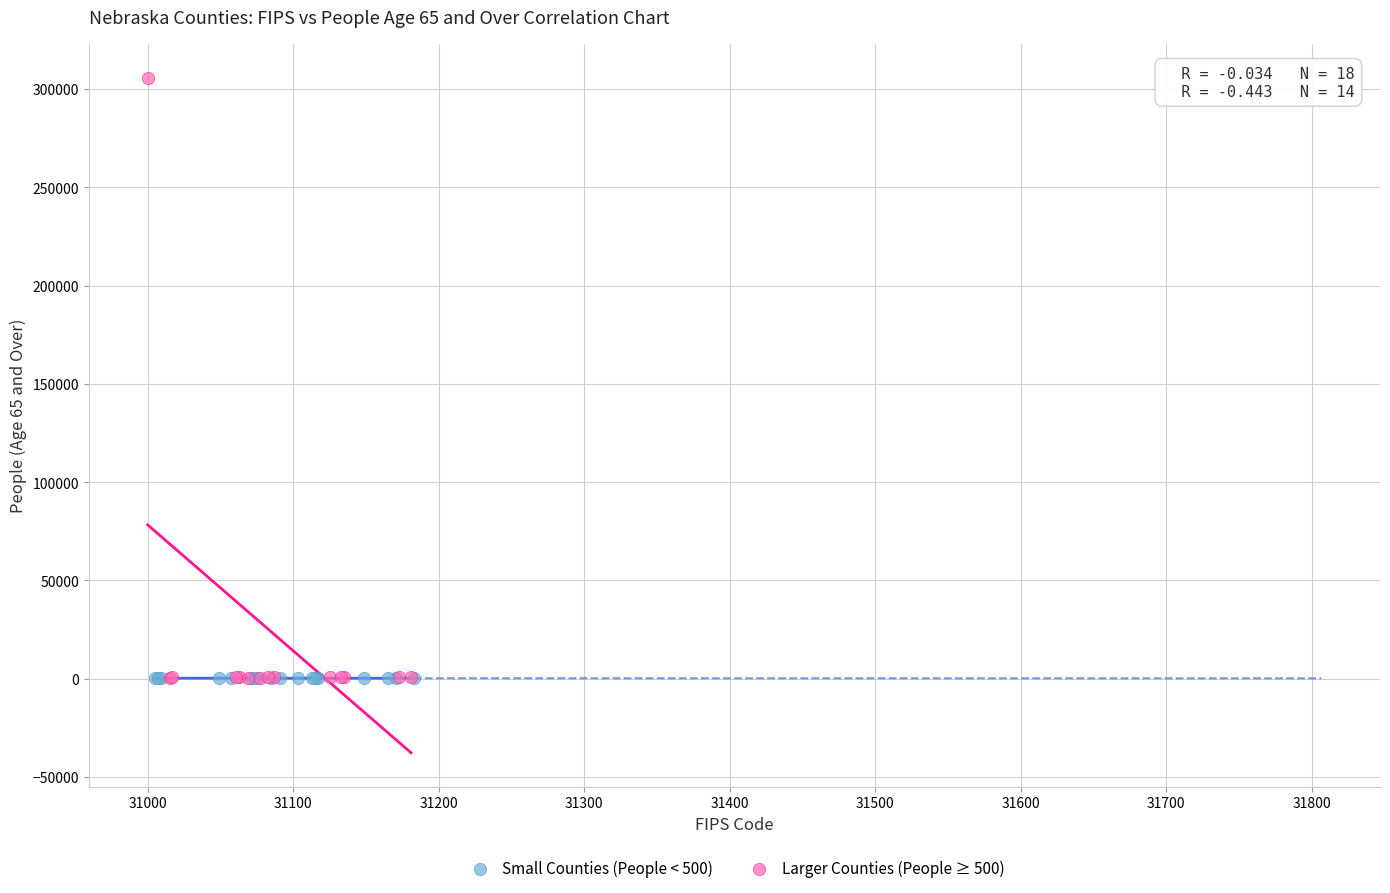

Which series has the largest Y range (max minus min)?

Larger Counties (People ≥ 500)